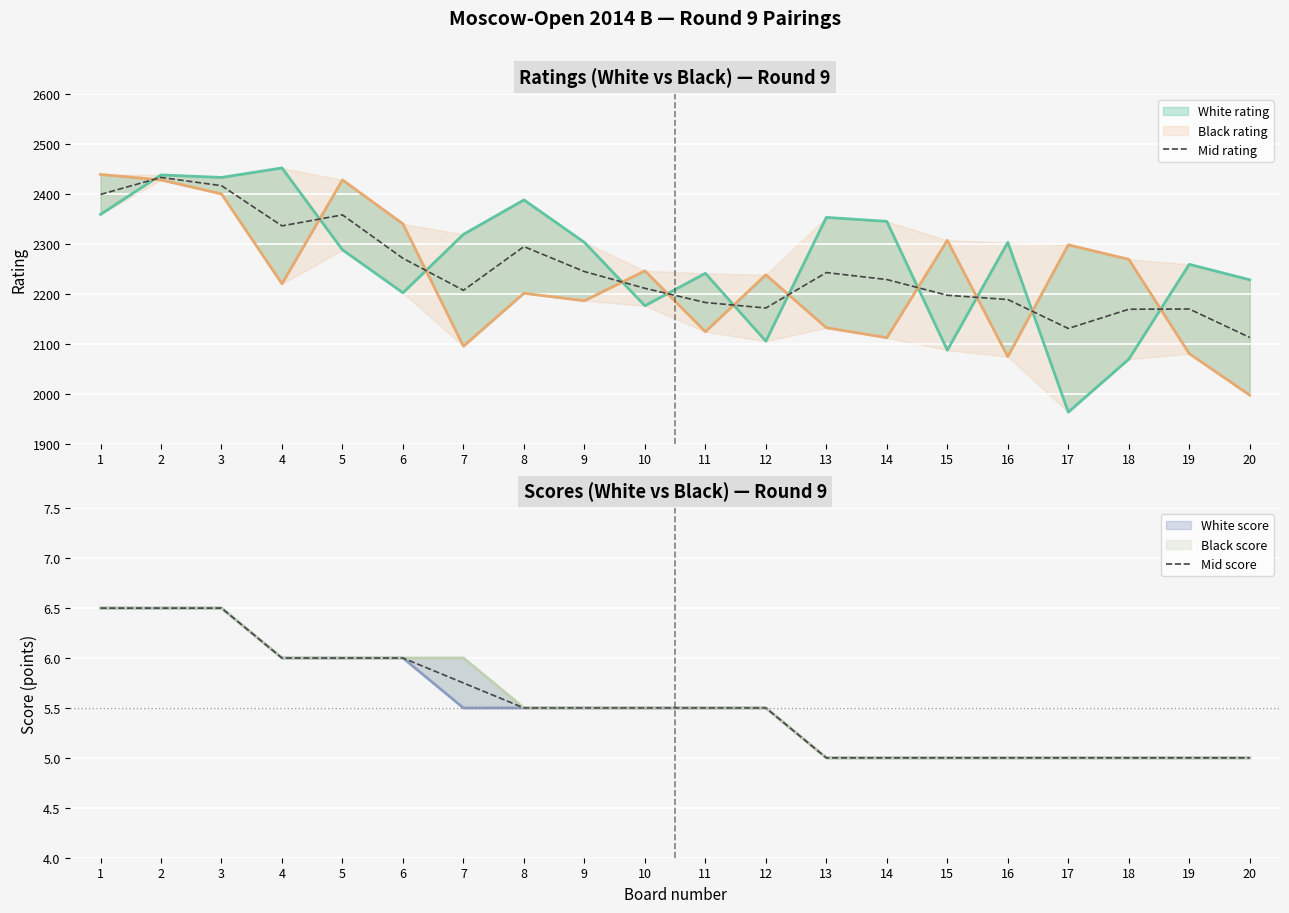

Reading left to right, what are all the values shown in this chart?

Mid rating: 2399.0	2433.0	2416.5	2336.0	2358.0	2271.0	2207.0	2294.5	2244.5	2211.0	2182.5	2171.5	2242.5	2228.5	2197.0	2188.5	2130.5	2169.0	2169.5	2112.5
Mid score: 6.5	6.5	6.5	6.0	6.0	6.0	5.8	5.5	5.5	5.5	5.5	5.5	5.0	5.0	5.0	5.0	5.0	5.0	5.0	5.0